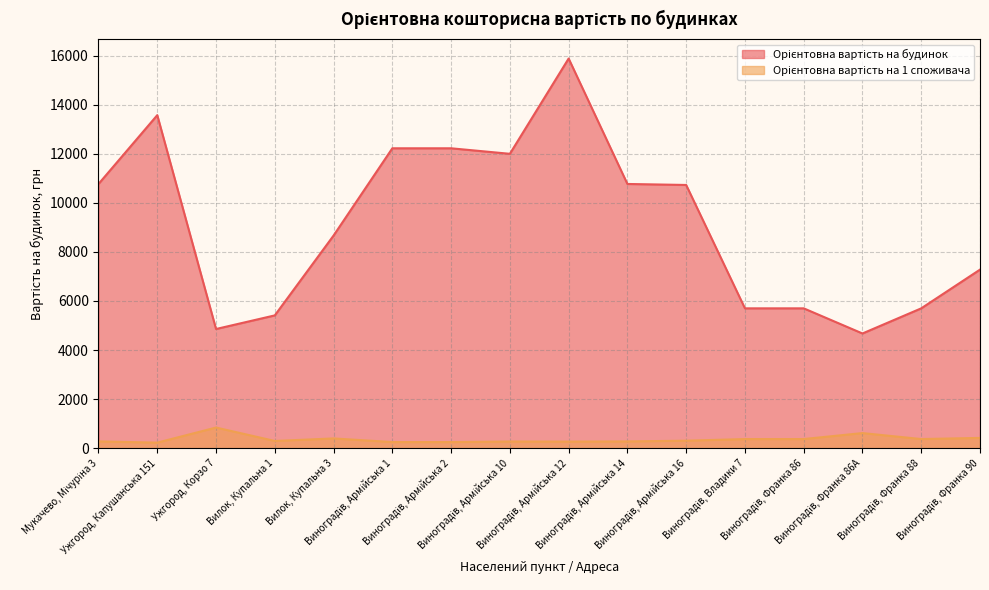

How many interior local peaks does the Орієнтовна вартість на будинок series have?

2